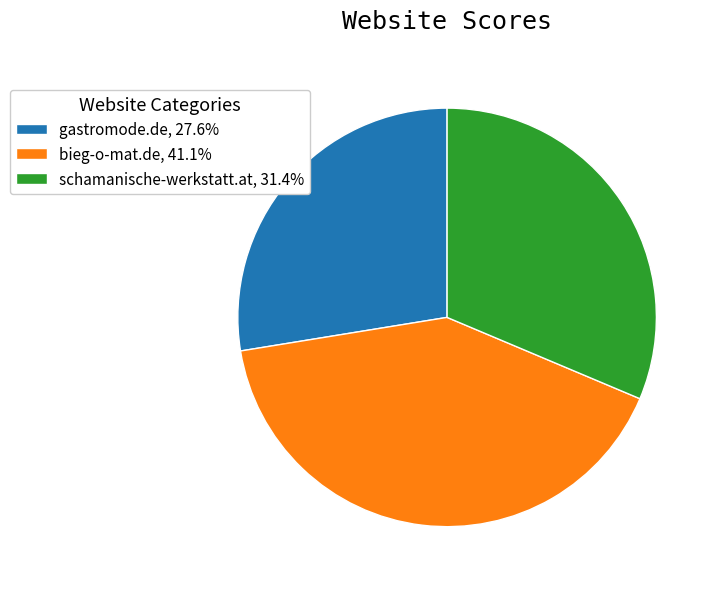

Combined, do gastromode.de, 27.6% and schamanische-werkstatt.at, 31.4% account for over 50%?

Yes